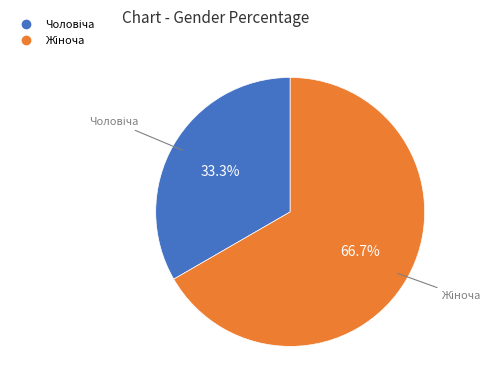

To the nearest percent, what is the average slice percentage?

50%